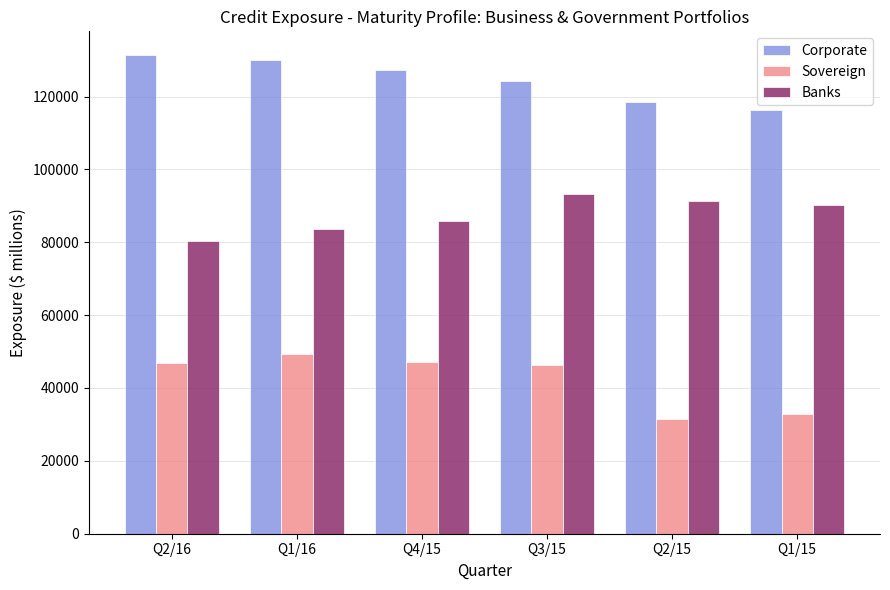

What is the label of the 4th bar from the right?

Q4/15